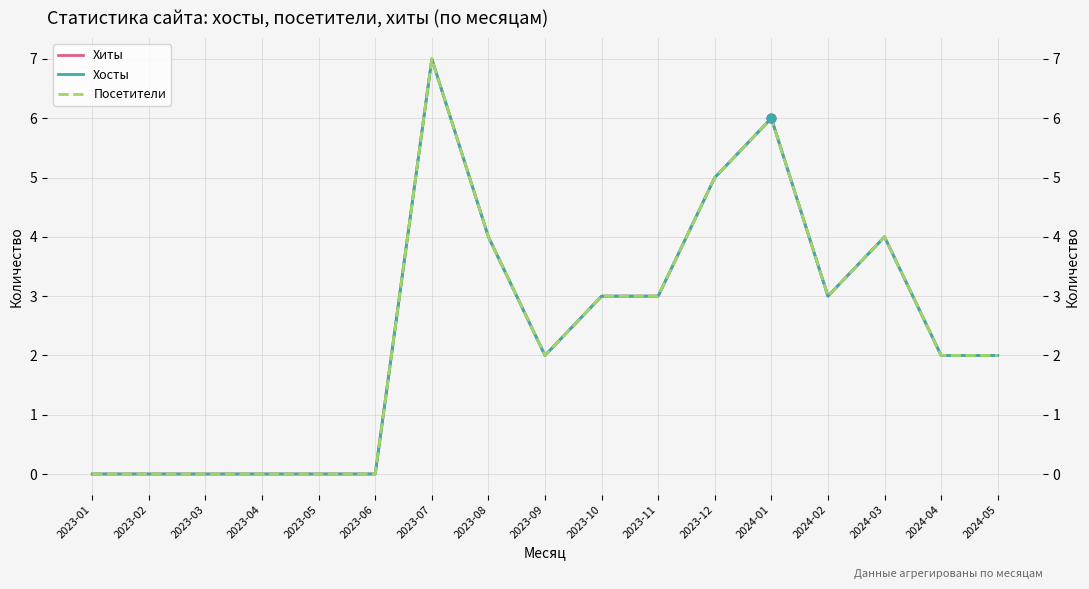

What is the total value across all series at 2023-08?

12